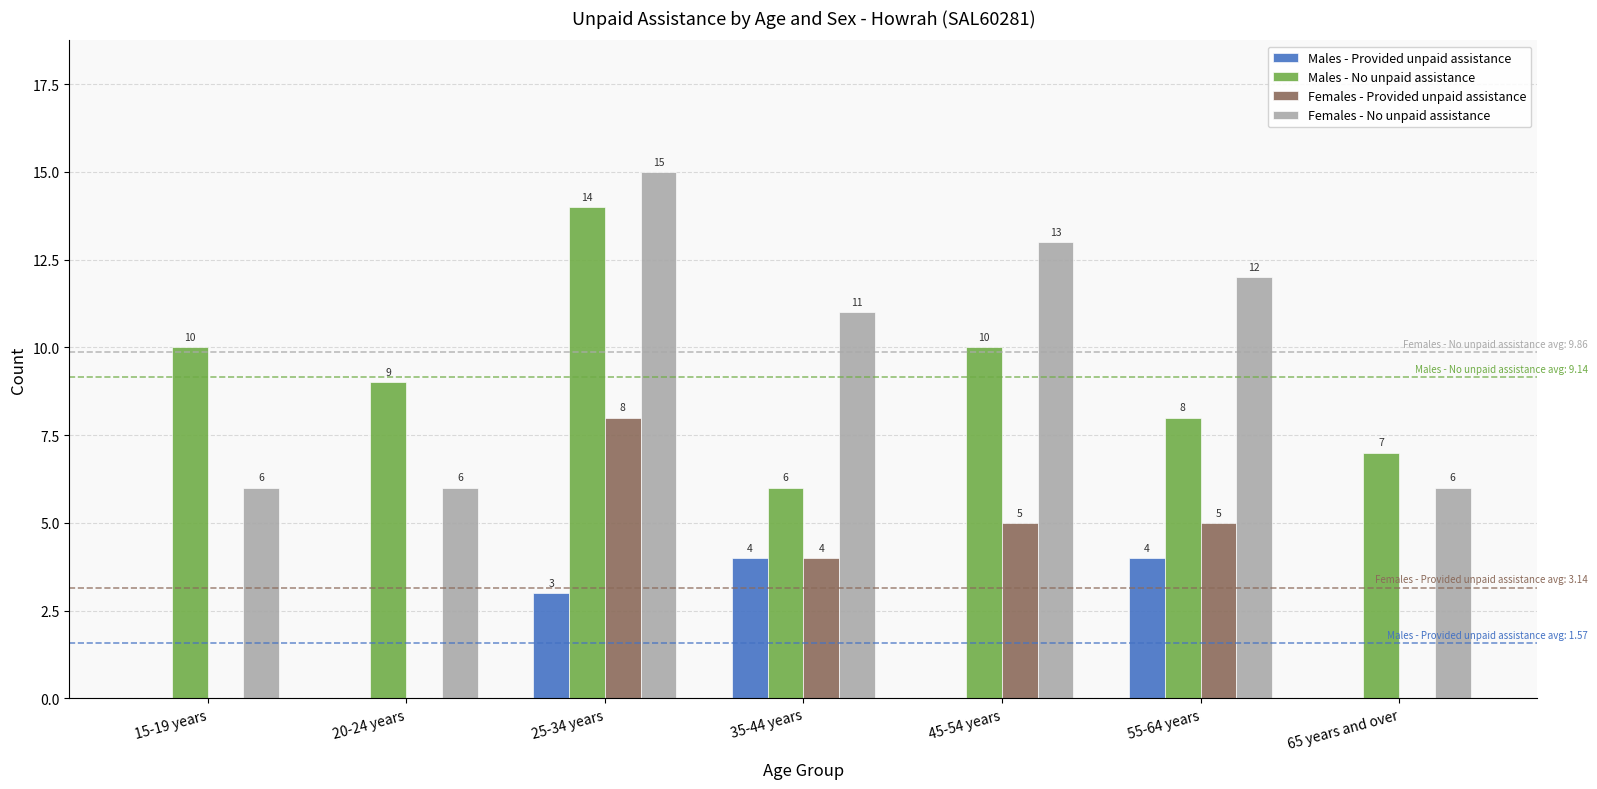

Is it true that Males - No unpaid assistance equals 7 at 65 years and over?

True